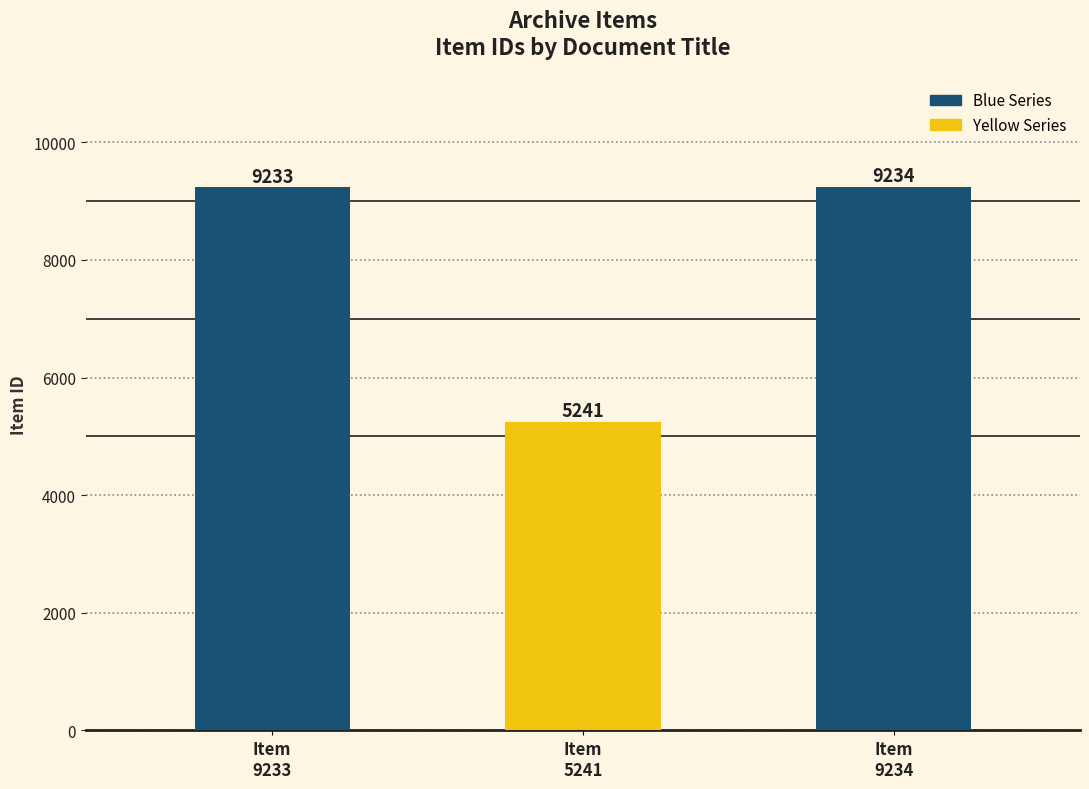

What is the change in value from Sewer Line Description to Report on Summer Work?

-3992